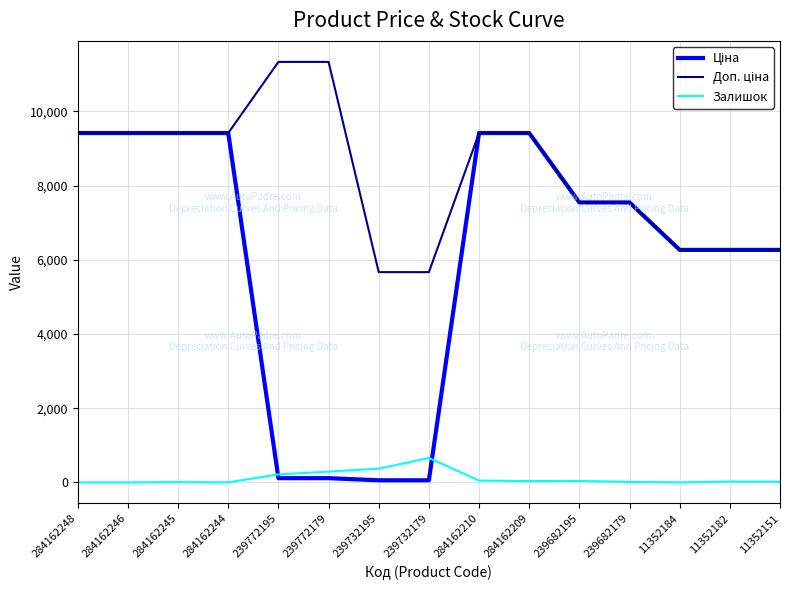

What position from the right is 284162209?

6